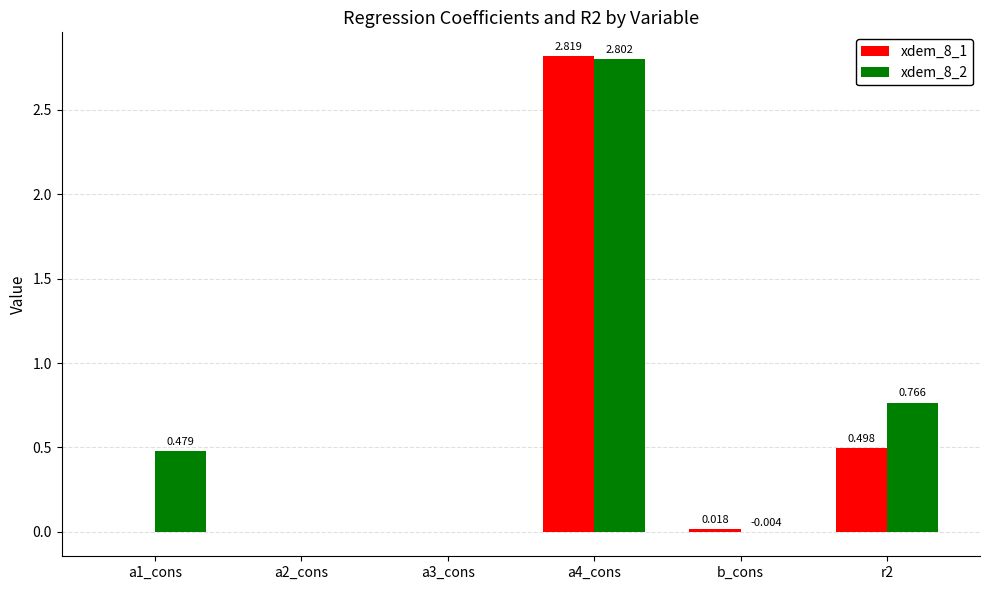

Is the value of xdem_8_1 at r2 greater than the value of xdem_8_2 at a2_cons?

Yes